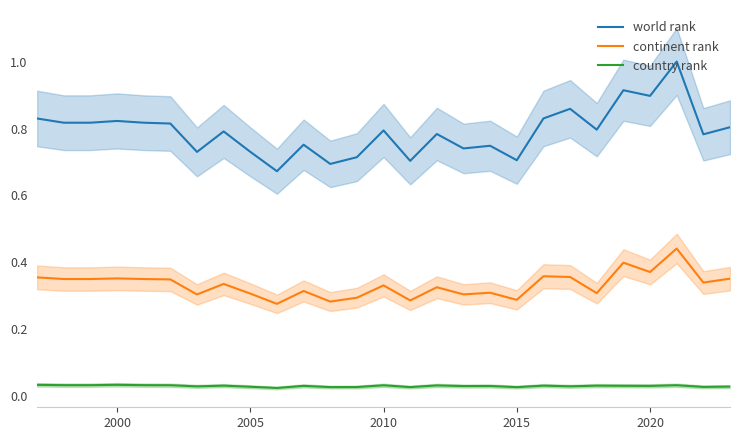

What are all the series names shown in the legend?

world rank, continent rank, country rank